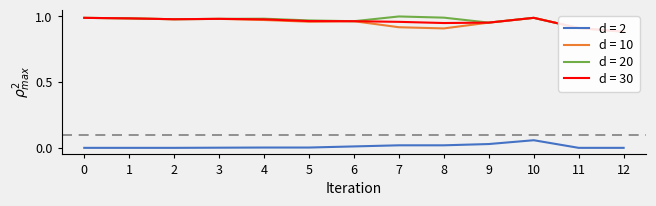

True or false: Szórás alsó határ and Átlagos reál ár intersect in this chart.

False